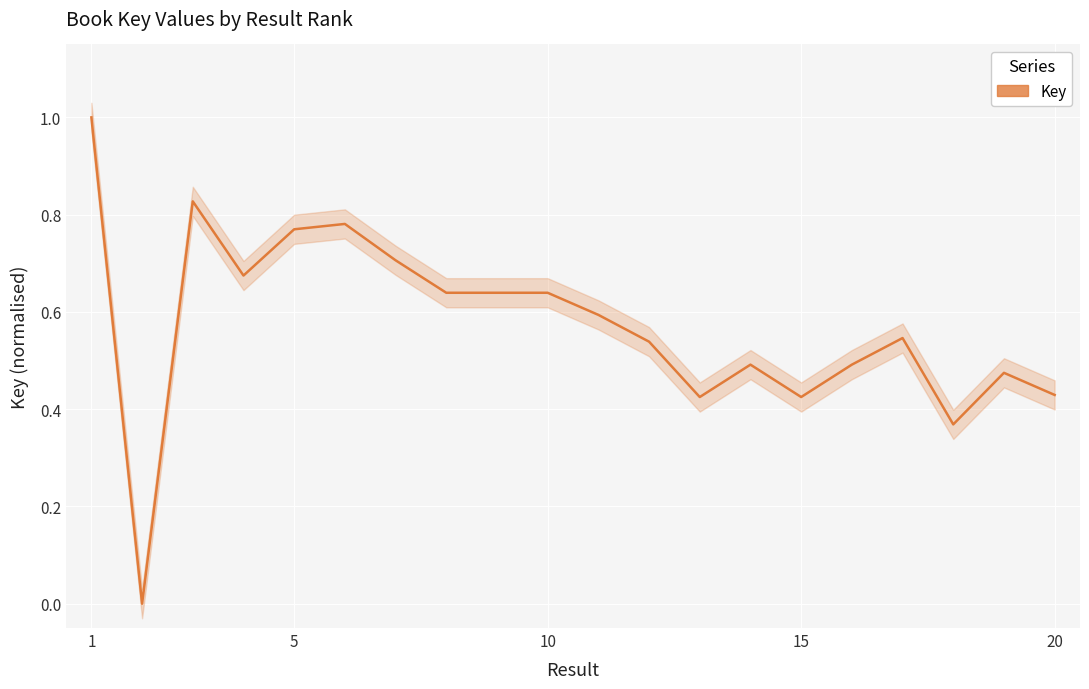

How many data points are above 0?

19